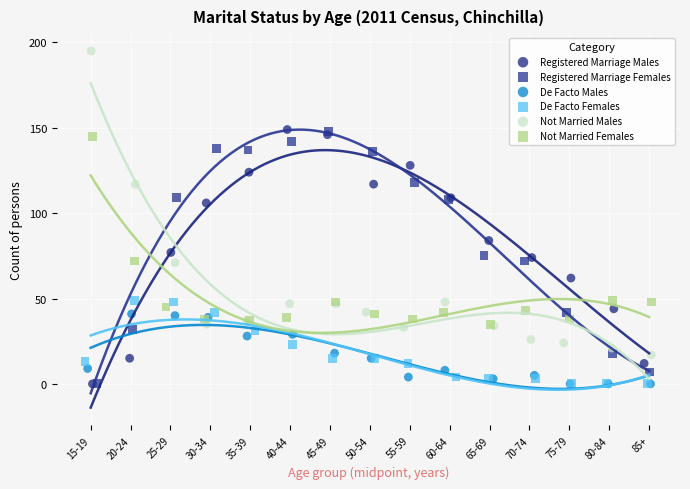

Which series has the widest spread of Y values?

Not Married Males